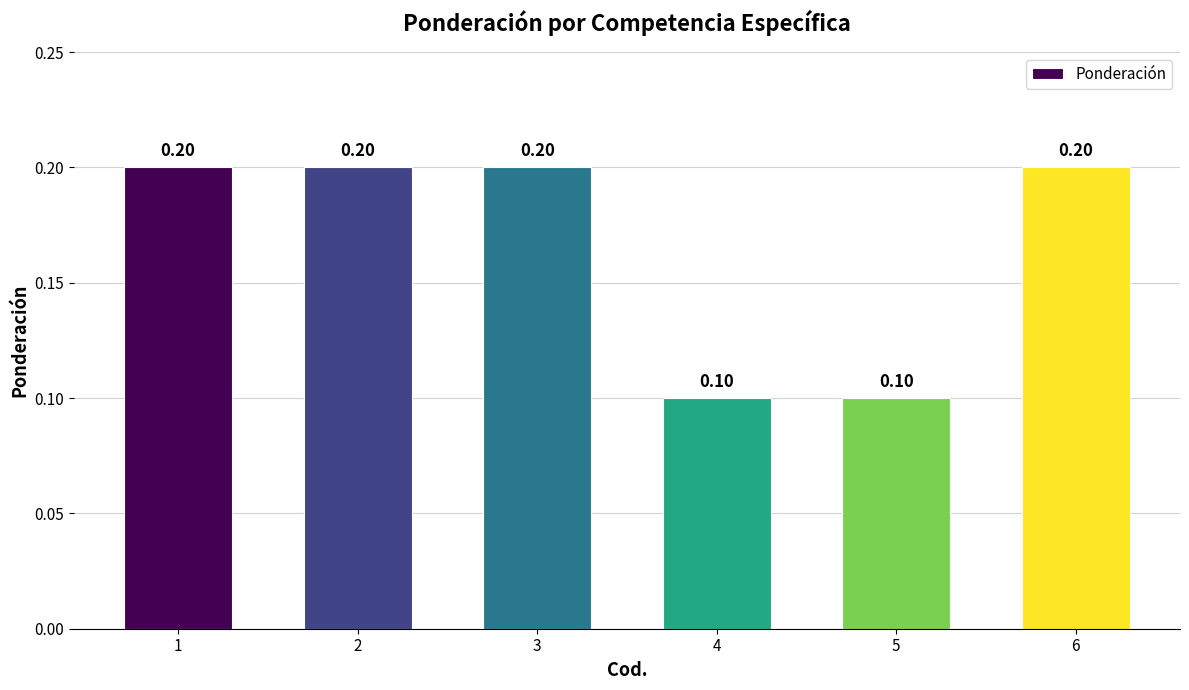

What is the sum of the values at 4 and 3?

0.3